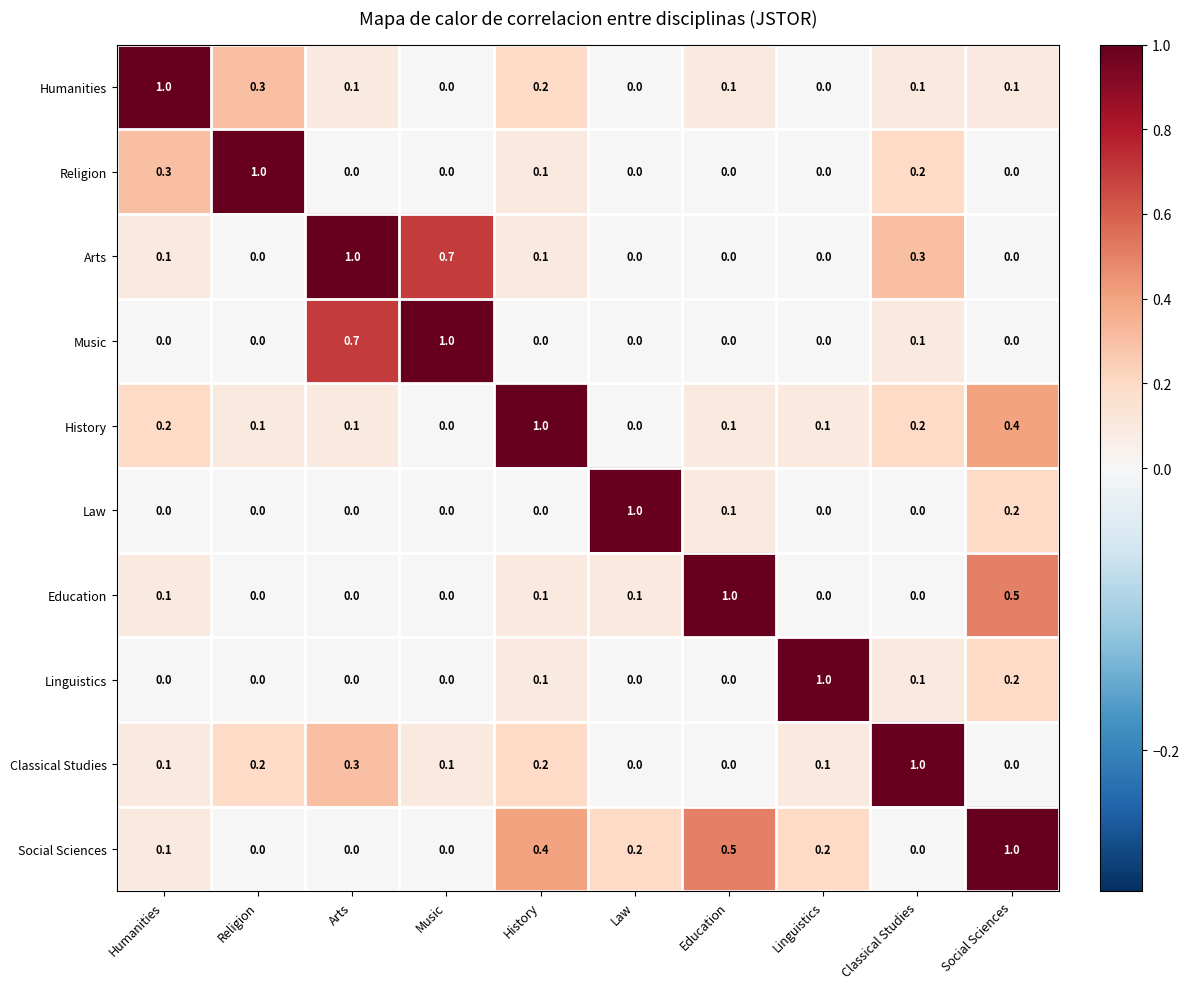

What is the difference between the highest and lowest values at History?

1.0